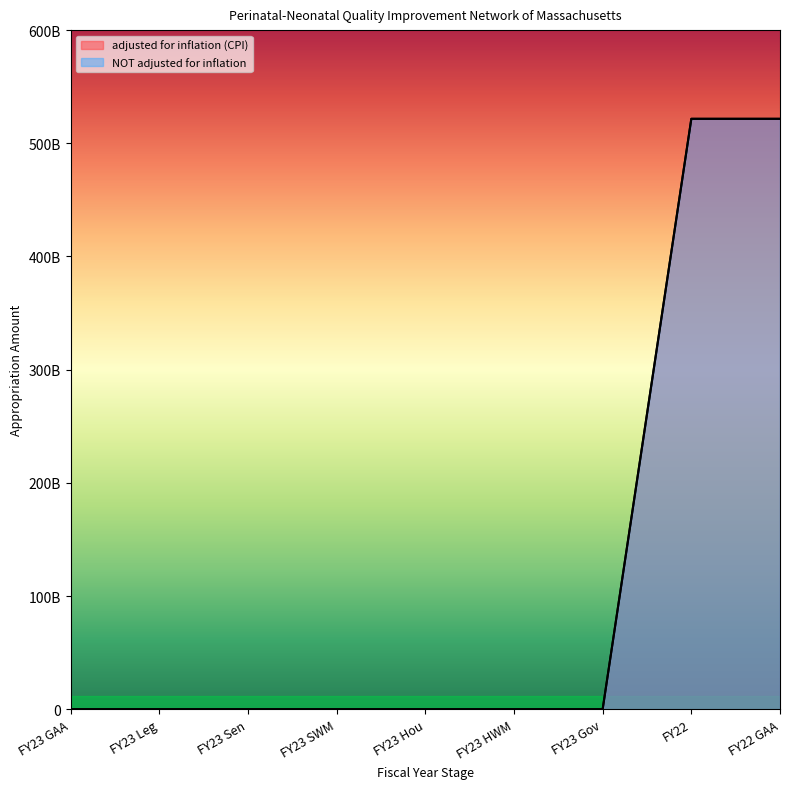

How many distinct data groups are displayed?

2